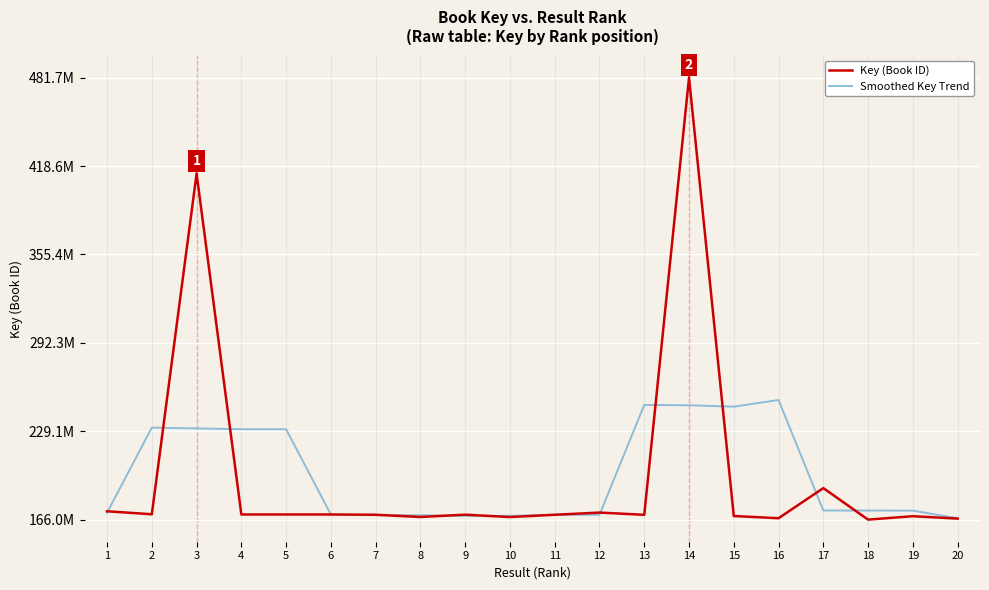

List the series in order of their overall mean, lowest first.

Key (Book ID), Smoothed Key Trend